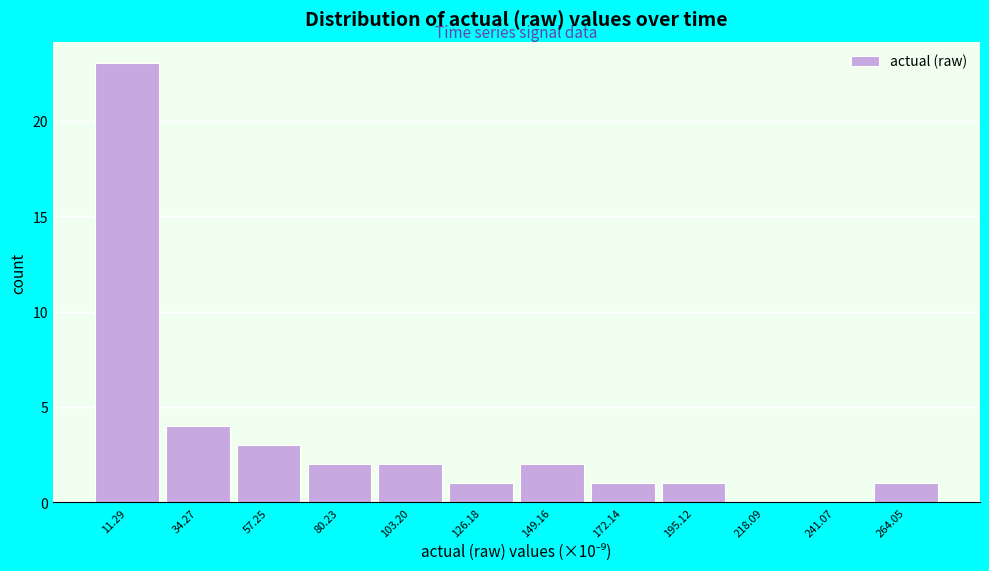

Reading left to right, list every bar in this chart as the range it spans on the x-axis followed by its height. Neither the bar edges nor the heights are printed on the chart, so give them approximately, as read against the axes.

0 to 25: 23
25 to 45: 4
45 to 70: 3
70 to 90: 2
90 to 115: 2
115 to 140: 1
140 to 160: 2
160 to 185: 1
185 to 205: 1
205 to 230: 0
230 to 255: 0
255 to 275: 1